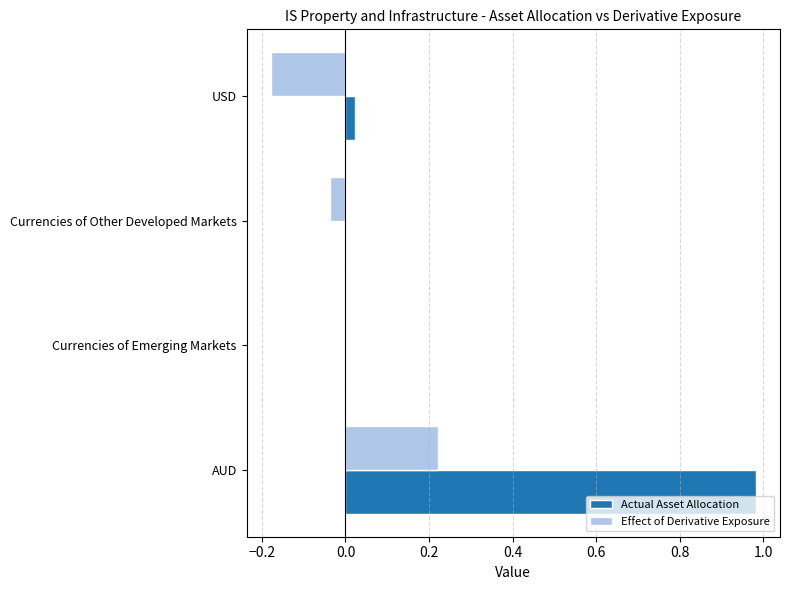

Which series changed the most between AUD and Currencies of Emerging Markets?

Actual Asset Allocation